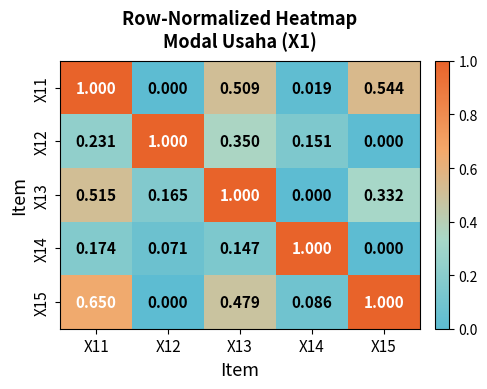

Is the value of X14 at X14 greater than the value of X13 at X14?

Yes